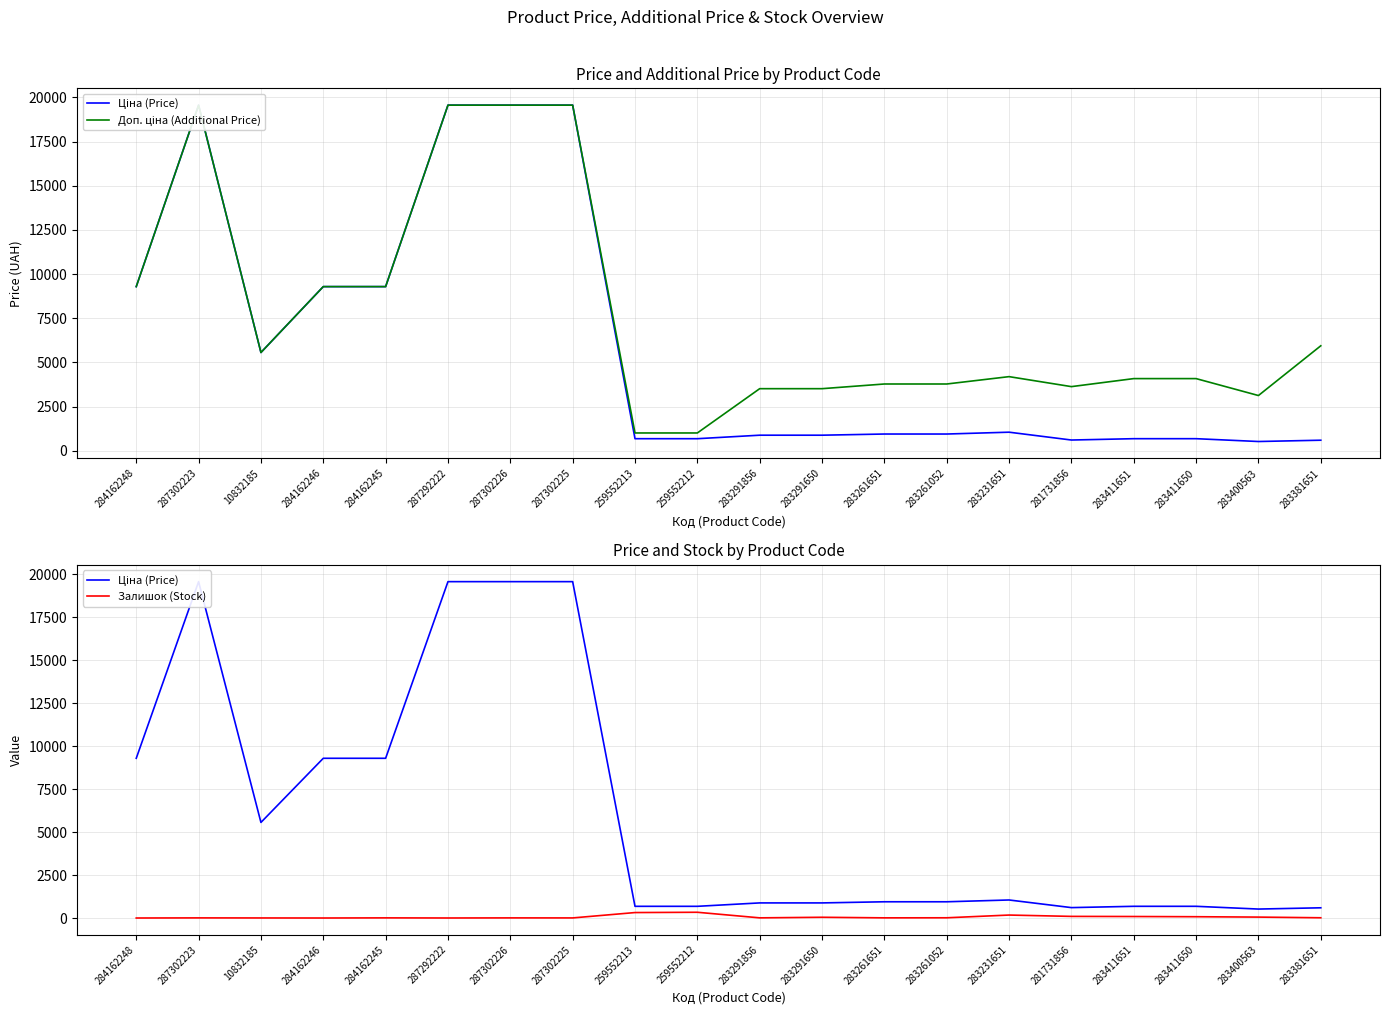

Rank the series by their average value, from lowest to highest.

Залишок (Stock), Ціна (Price), Доп. ціна (Additional Price)